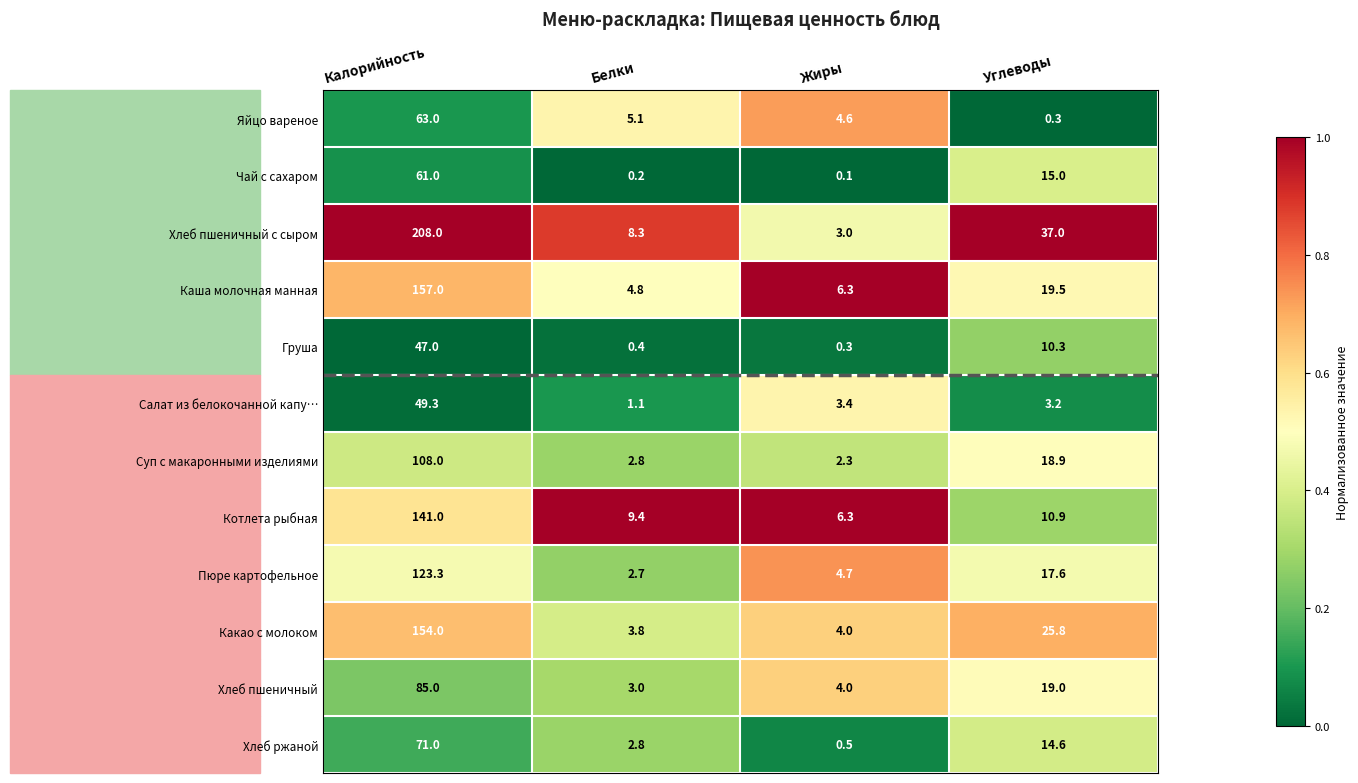

What value does the Суп с макаронными изделиями series have at Калорийность?

108.0